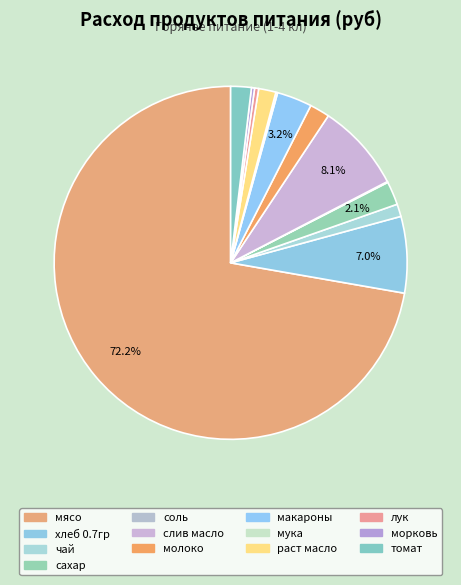

Approximately how many times larger is the value at молоко compared to раст масло?

1.2